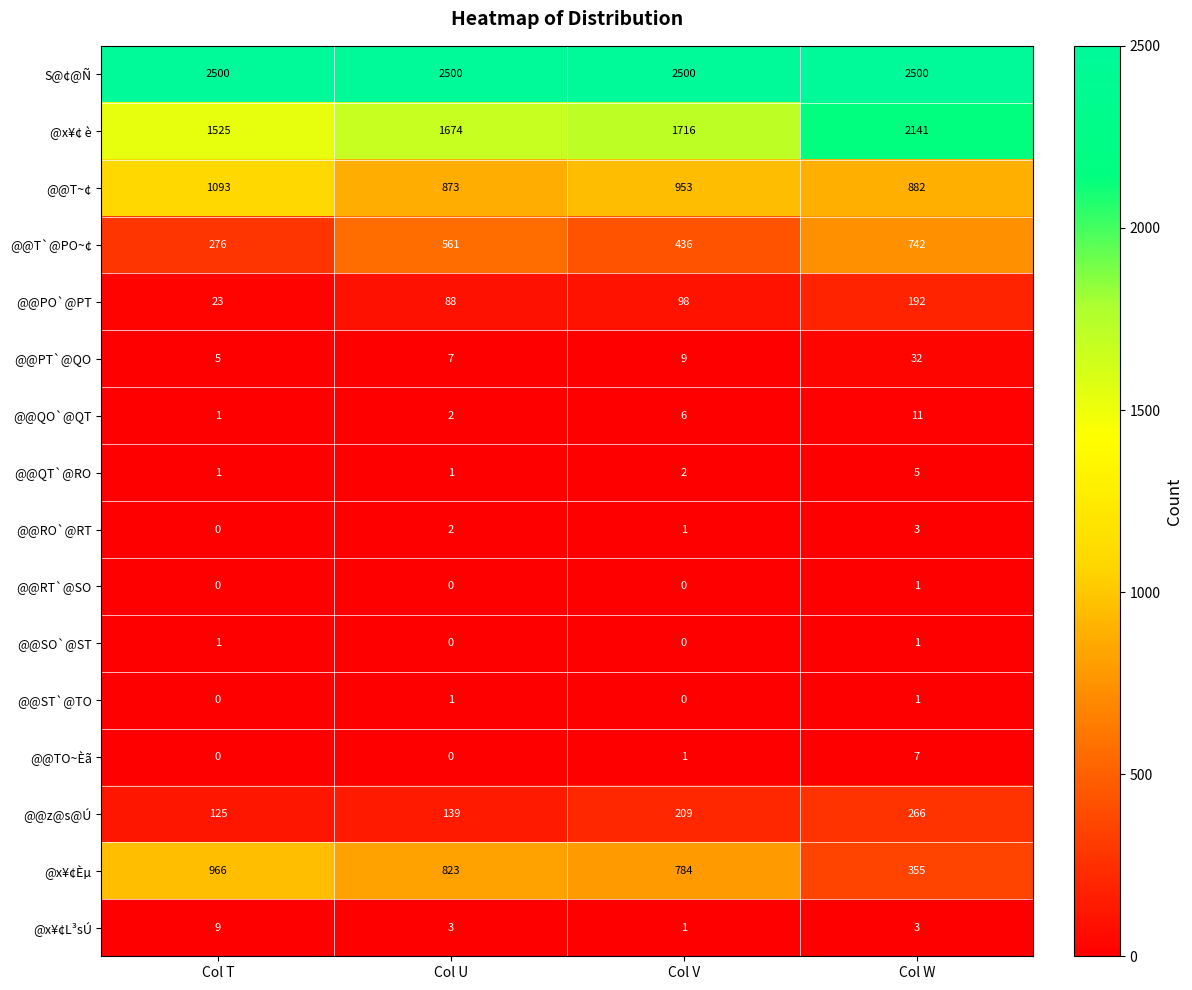

What is the total value across all series at Col V?

6716